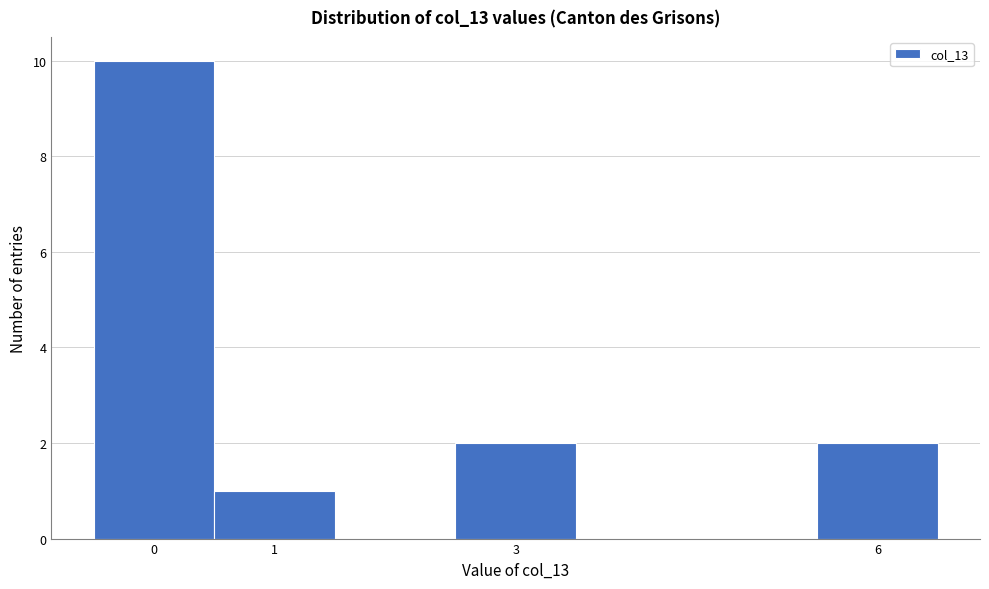

How tall is the bar that spans 5.5 to 6.5 on the x-axis? The values are not printed on the chart, so give them approximately, as read against the axis.

2